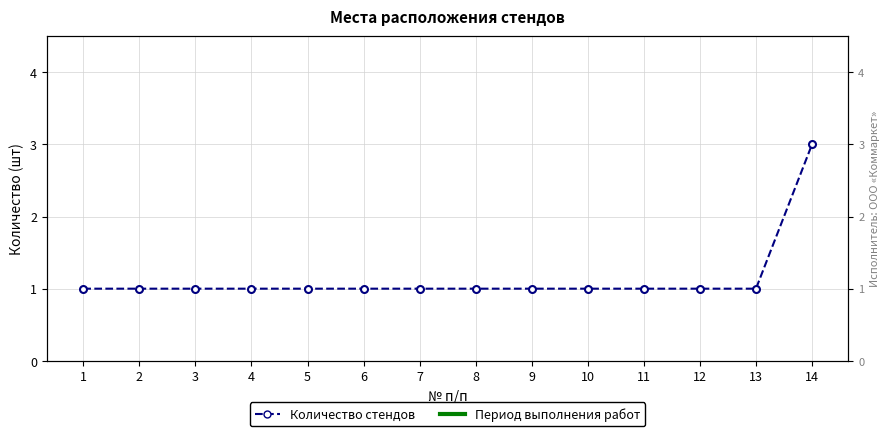

How many lines are shown in the chart?

1